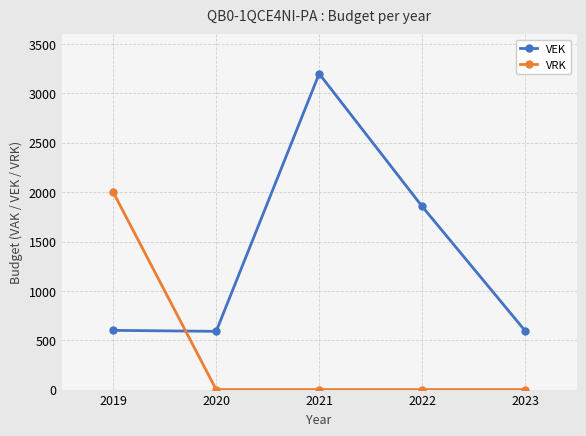

In VEK, how many points are higher than both neighbors (excluding endpoints)?

1